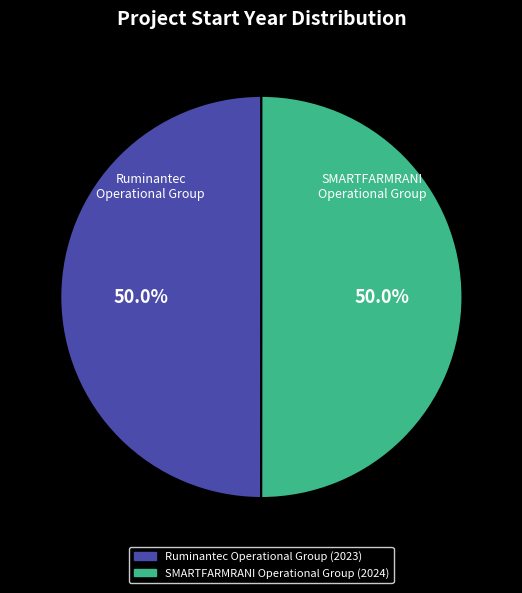

Combined, do Ruminantec Operational Group (2023) and SMARTFARMRANI Operational Group (2024) account for over 50%?

Yes